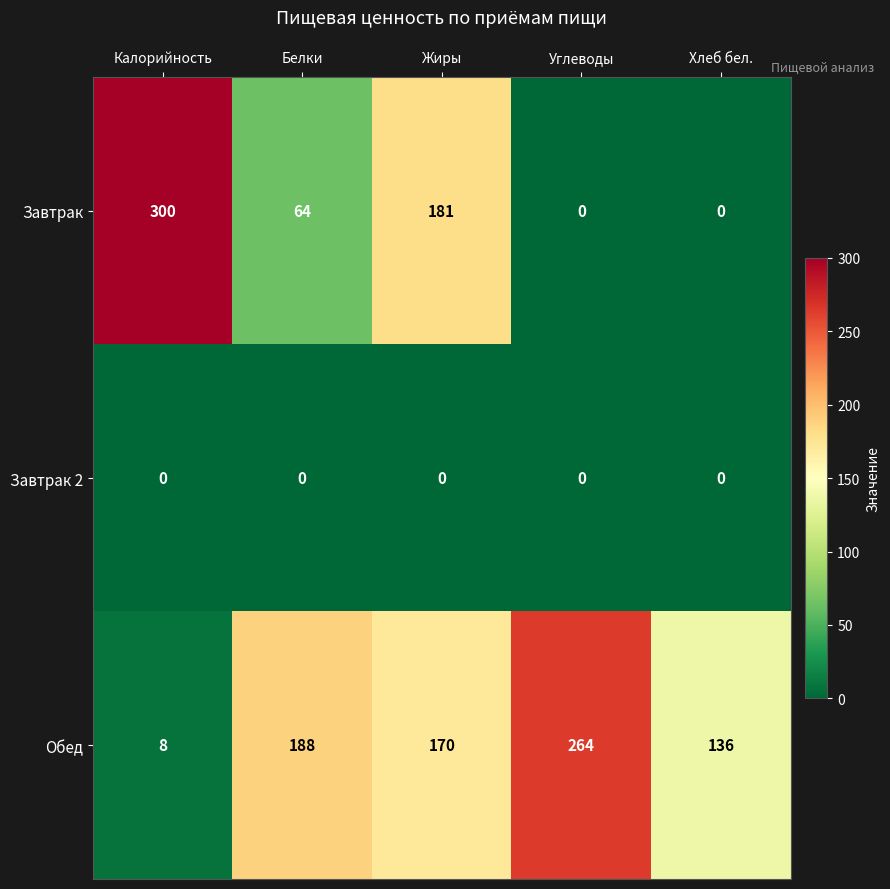

What is the difference between the maximum and minimum values in the Завтрак series?

300